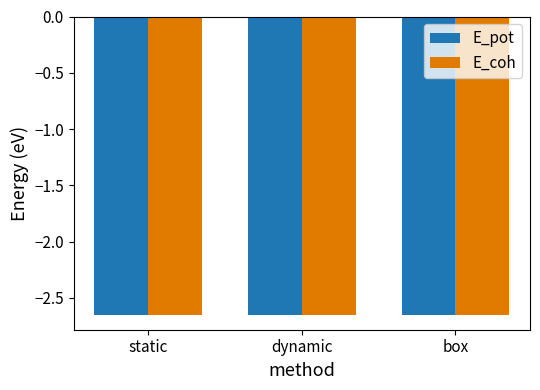

The E_pot series shows -1.5 at static. True or false?

False